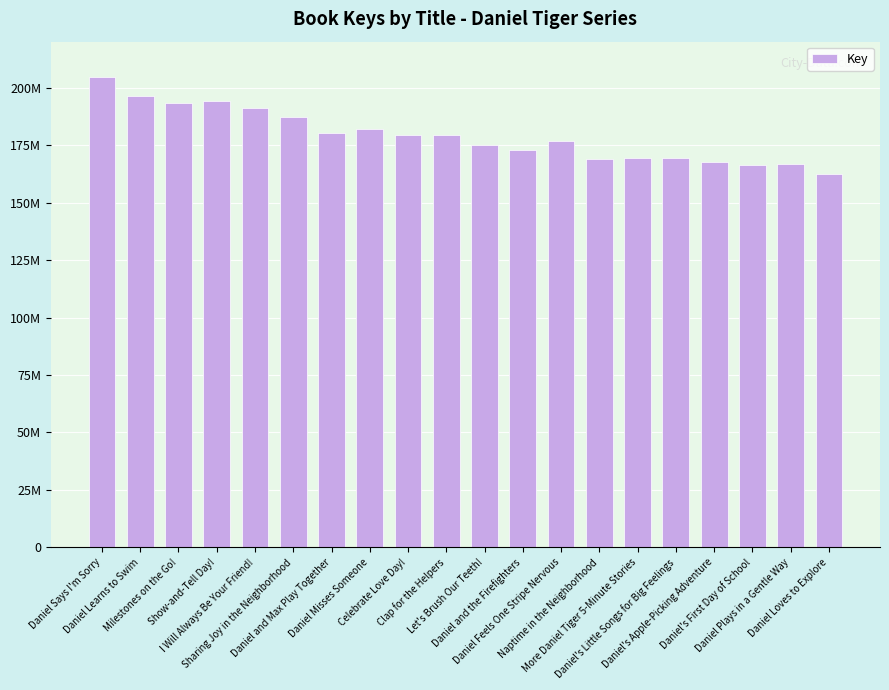

Reading left to right, what are all the values shown in this chart?

Daniel Says I'm Sorry=204701116	Daniel Learns to Swim=196354667	Milestones on the Go!=193324141	Show-and-Tell Day!=194212621	I Will Always Be Your Friend!=191277907	Sharing Joy in the Neighborhood=187013634	Daniel and Max Play Together=180113873	Daniel Misses Someone=181981736	Celebrate Love Day!=179484953	Clap for the Helpers=179508623	Let's Brush Our Teeth!=175191071	Daniel and the Firefighters=172964153	Daniel Feels One Stripe Nervous=176714532	Naptime in the Neighborhood=168849086	More Daniel Tiger 5-Minute Stories=169389929	Daniel's Little Songs for Big Feelings=169307572	Daniel's Apple-Picking Adventure=167552681	Daniel's First Day of School=166267488	Daniel Plays in a Gentle Way=166833917	Daniel Loves to Explore=162423852